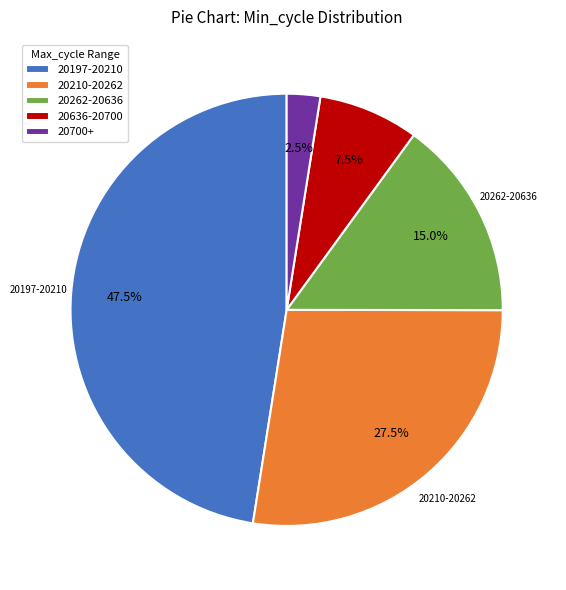

Approximately how many times larger is the value at 20210-20262 compared to 20262-20636?

1.8